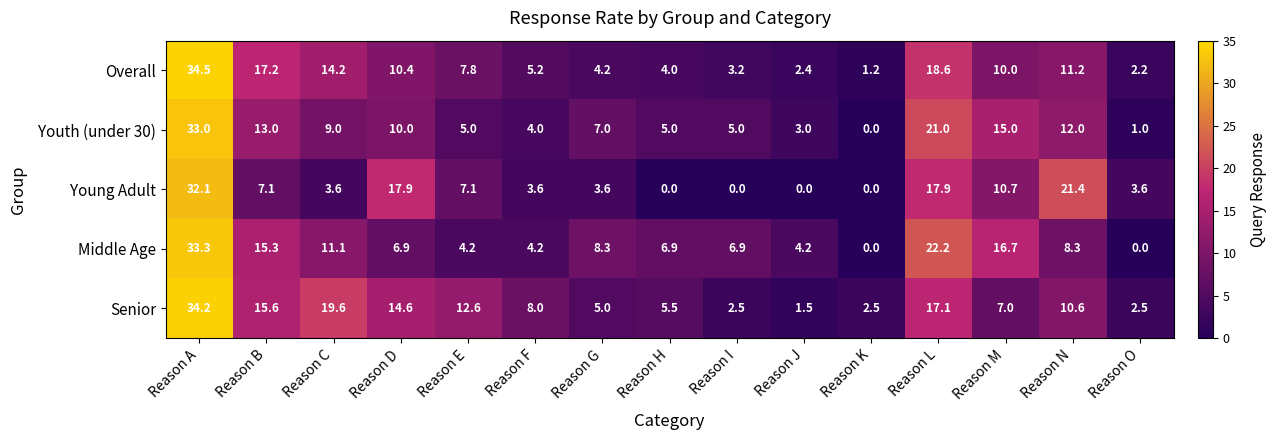

Which series has the largest total across all categories?

Senior